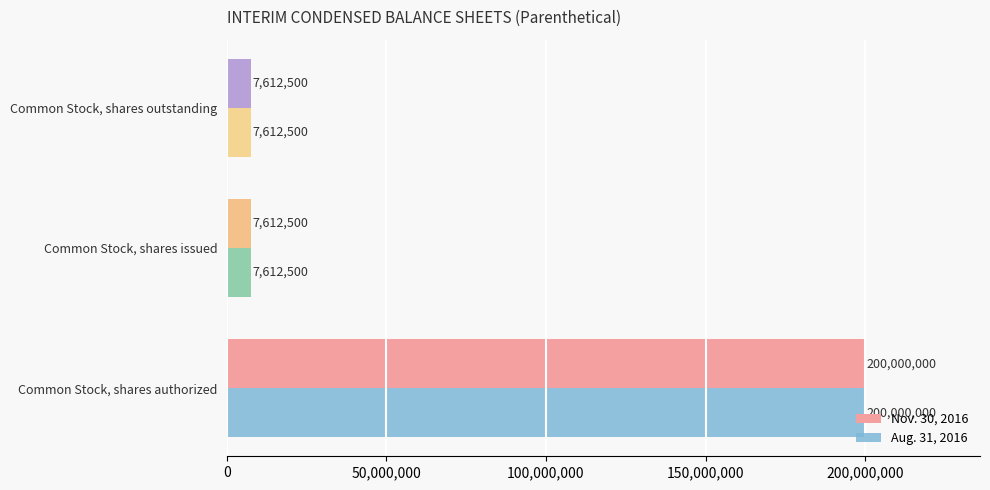

What is the lowest value of the Nov. 30, 2016 series?

7612500